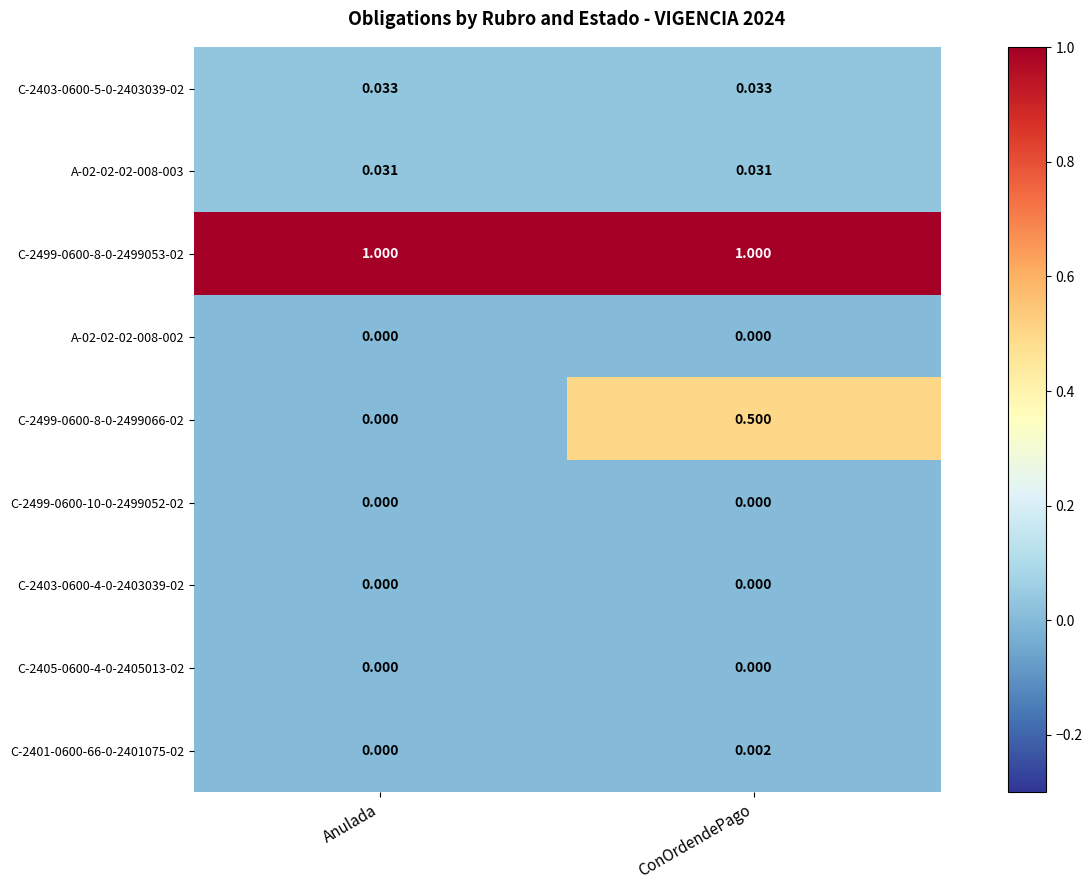

Is the value of C-2403-0600-4-0-2403039-02 at ConOrdendePago greater than the value of C-2403-0600-5-0-2403039-02 at Anulada?

No